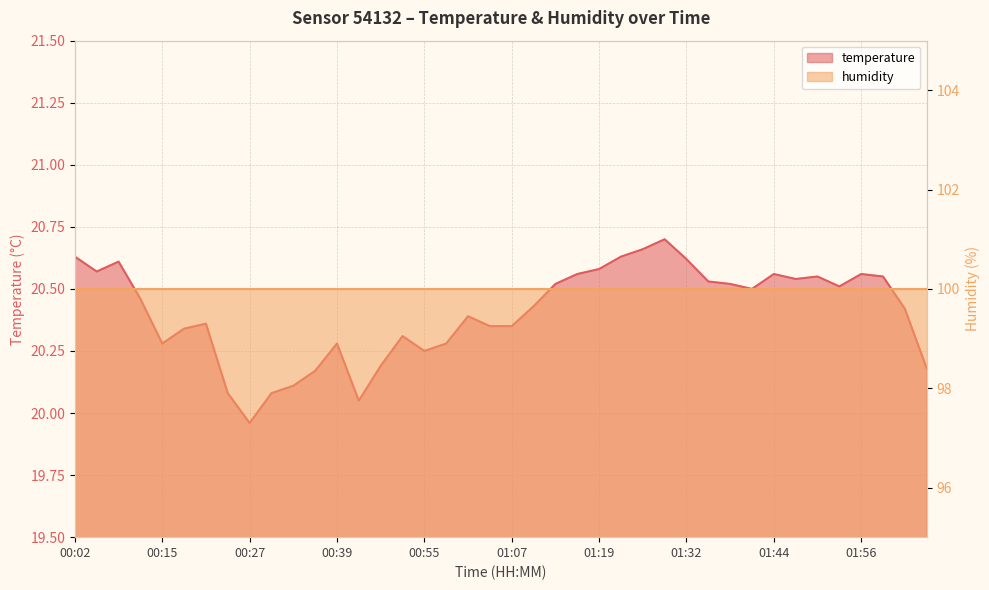

What is the minimum value shown in the chart?

20.0